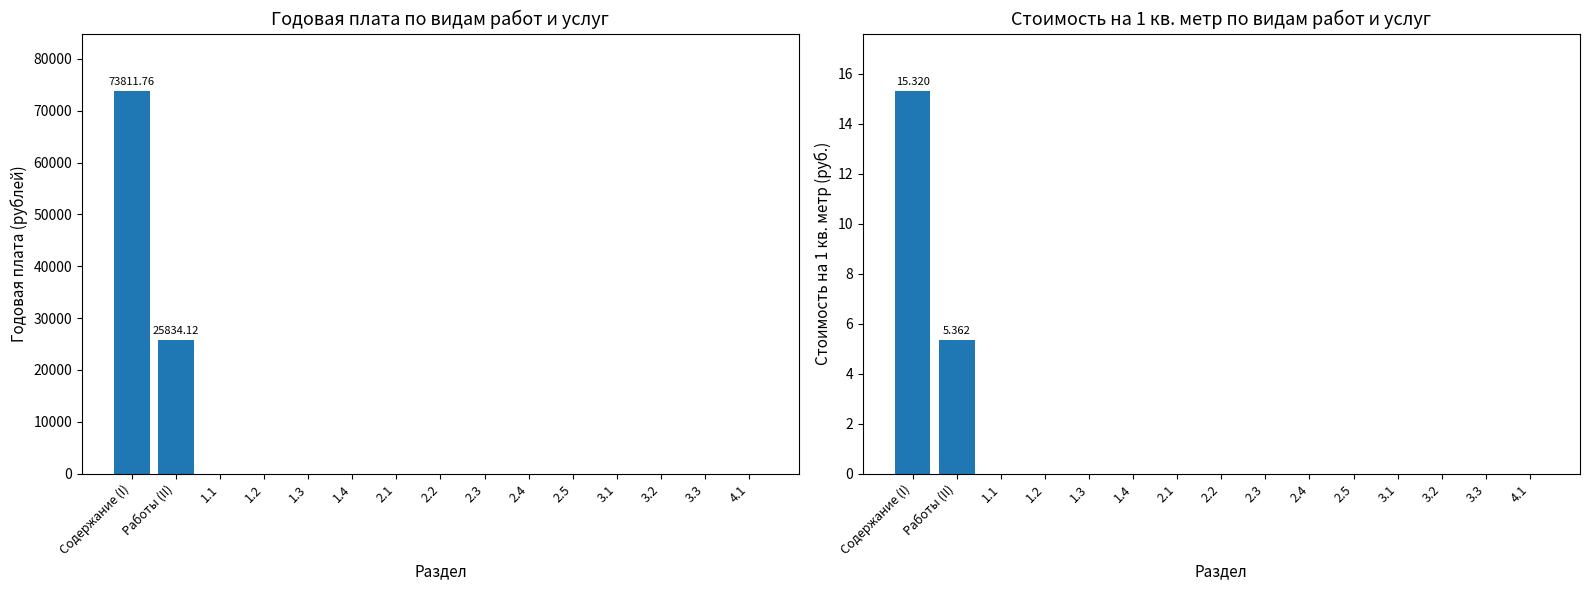

What is the label of the 13th bar from the left?

3.2